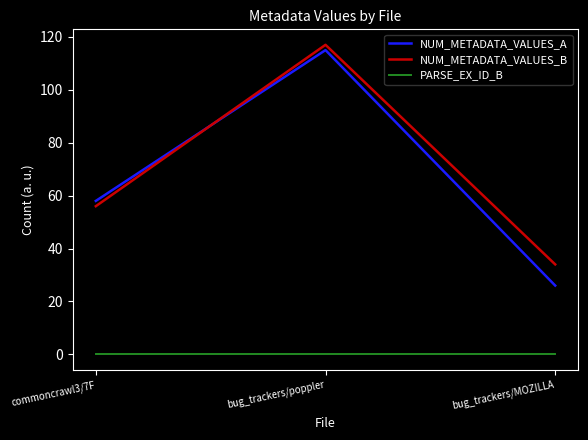

Reading left to right, transcribe all the data shown in this chart.

NUM_METADATA_VALUES_A: commoncrawl3/7F=58	bug_trackers/poppler=115	bug_trackers/MOZILLA=26
NUM_METADATA_VALUES_B: commoncrawl3/7F=56	bug_trackers/poppler=117	bug_trackers/MOZILLA=34
PARSE_EX_ID_B: commoncrawl3/7F=0	bug_trackers/poppler=0	bug_trackers/MOZILLA=0